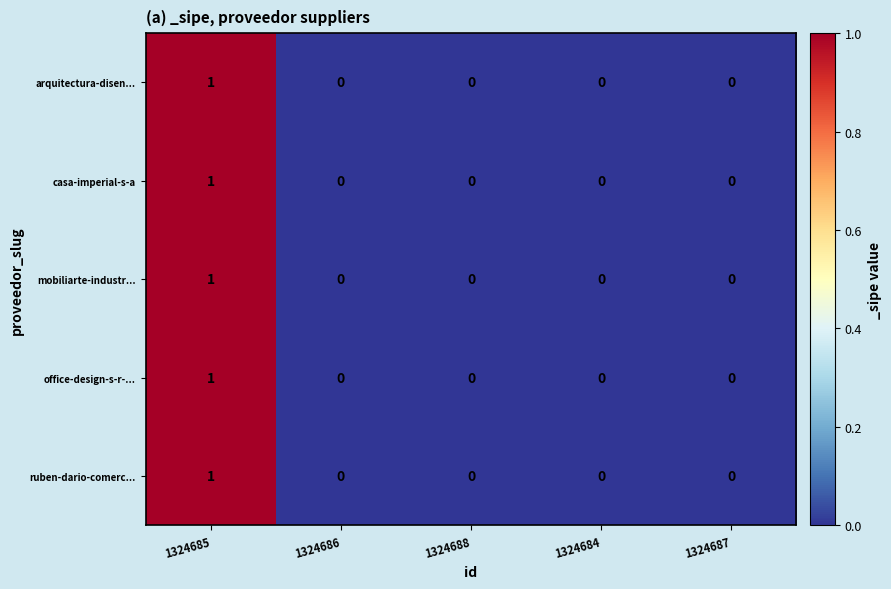

Which category has the highest value across all series?

1324685